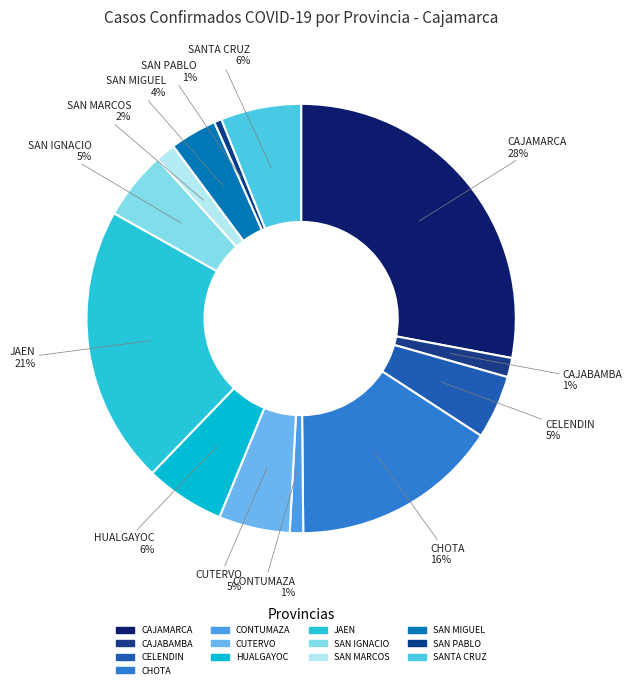

Approximately how many times larger is the value at CAJAMARCA compared to JAEN?

1.3